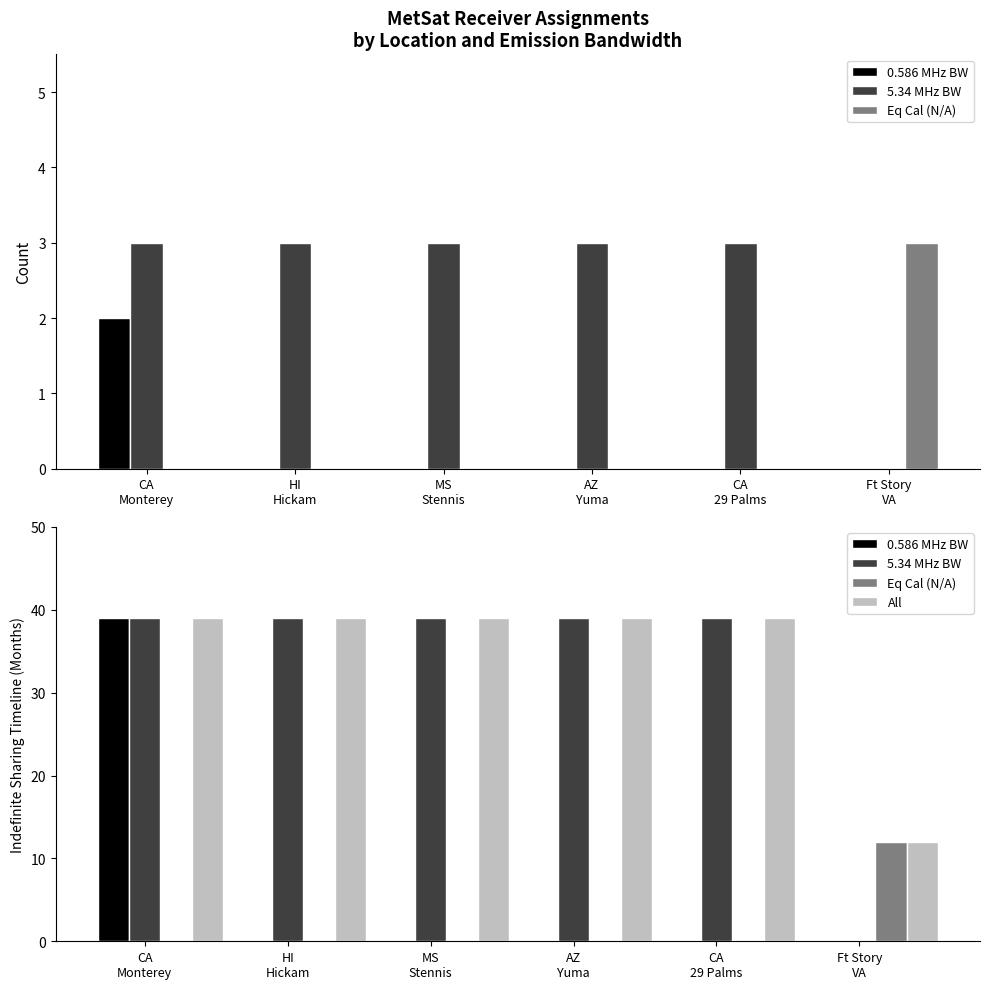

Which category has the lowest value in the 5.34 MHz BW series?

Ft Story
VA